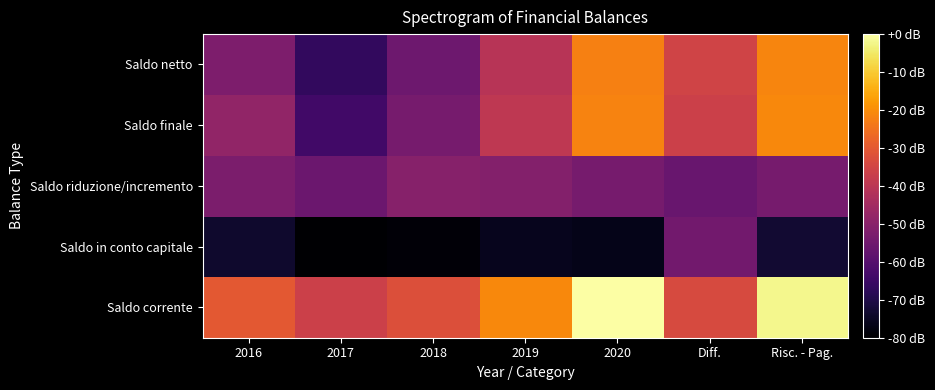

List the series in order of their peak value, highest first.

Saldo corrente, Saldo finale, Saldo netto, Saldo riduzione/incremento, Saldo in conto capitale